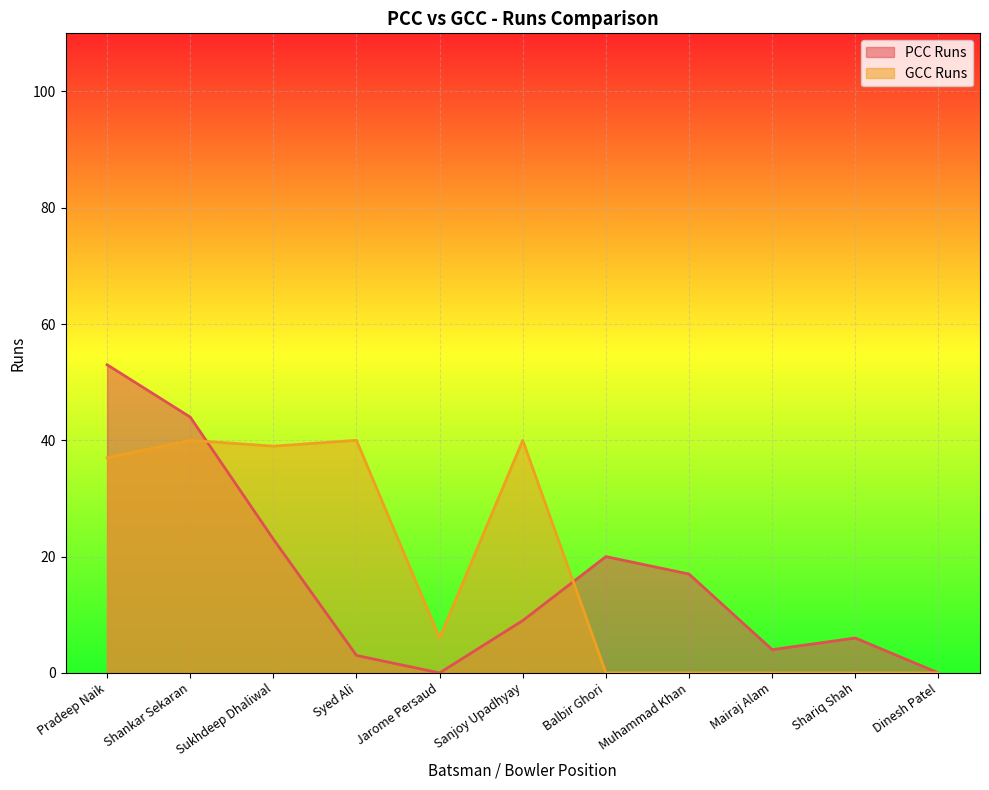

At how many categories does at least one series exceed 20?

5